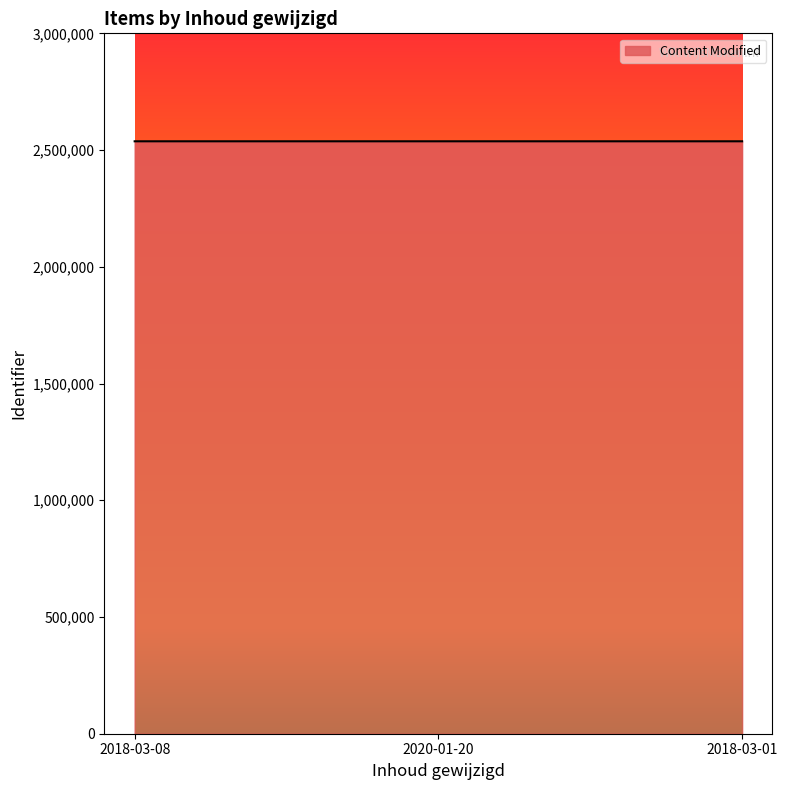

What is the greatest value displayed?

2537574